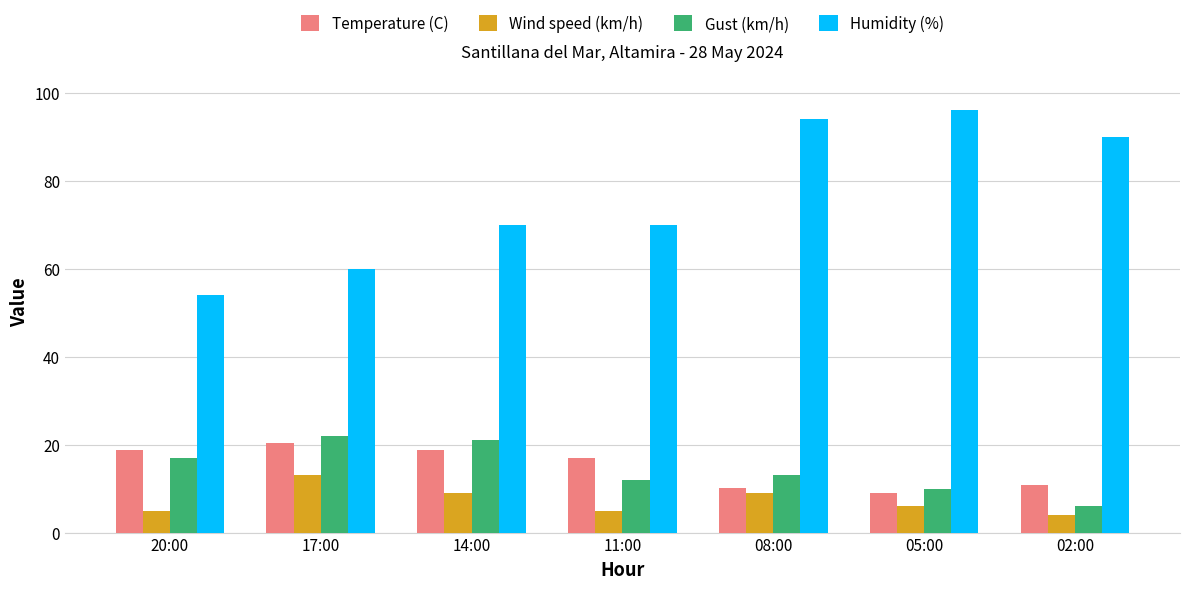

What is the total value across all series at 17:00?

115.3